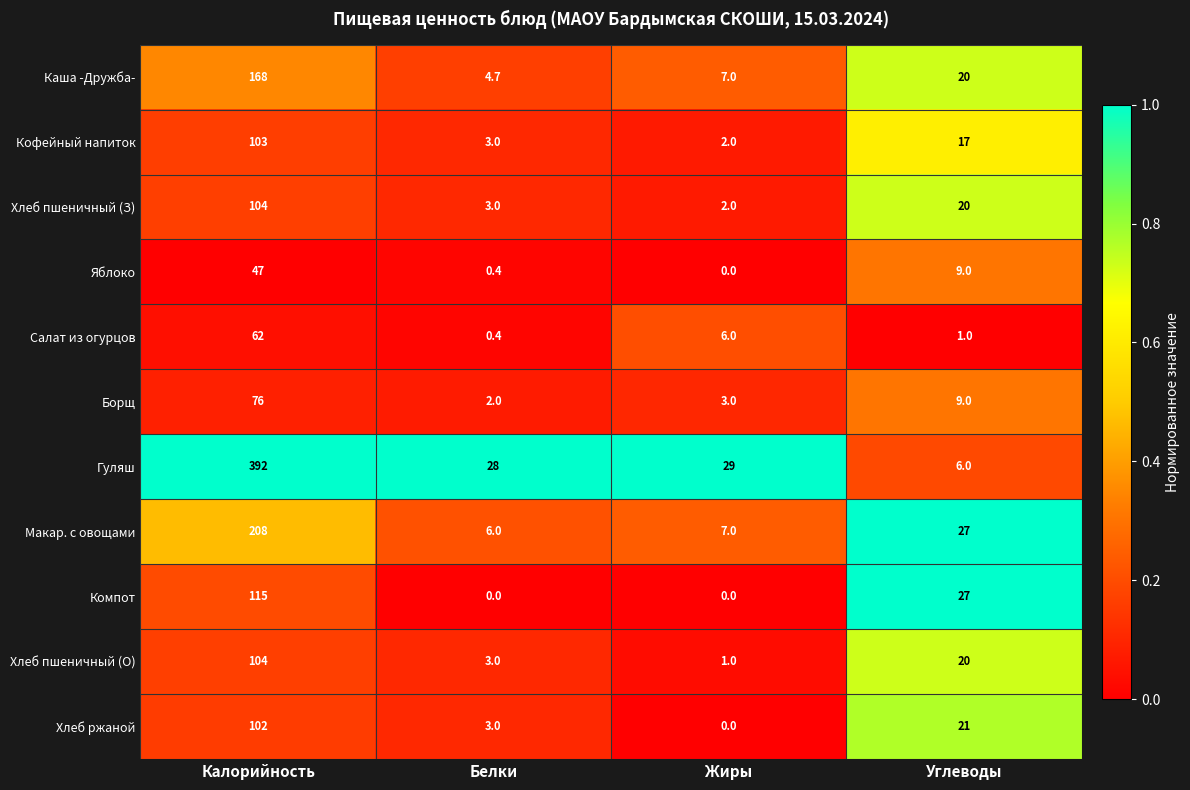

What is the total value across all series at Калорийность?

1481.0